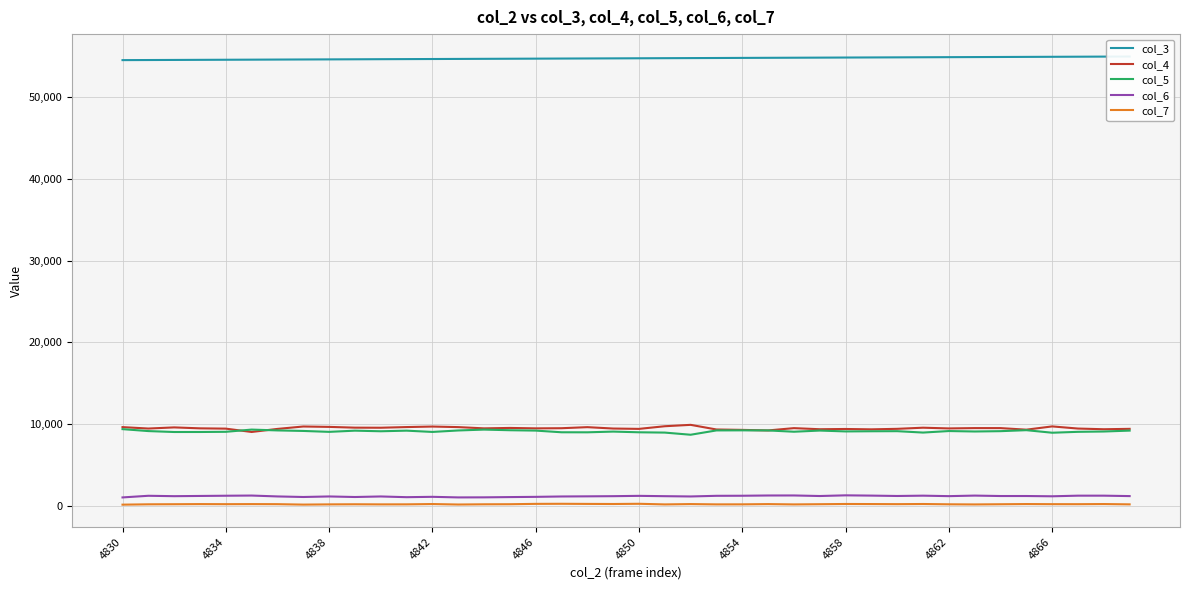

What is the difference between the maximum and second lowest values in the col_7 series?

99